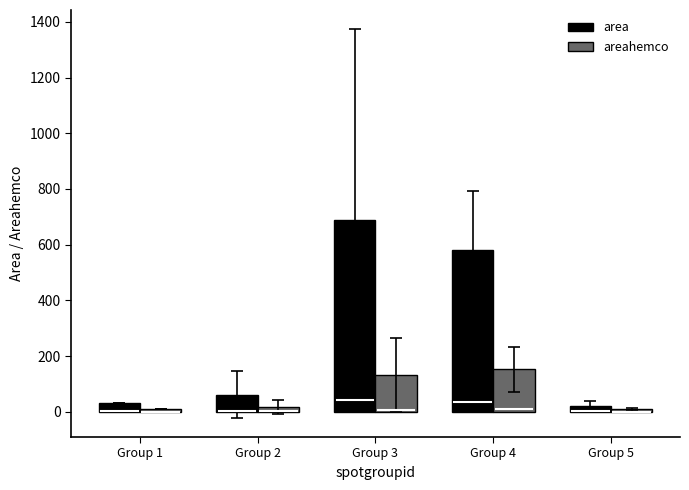

At which category is the sum across all series the highest?

Group 3